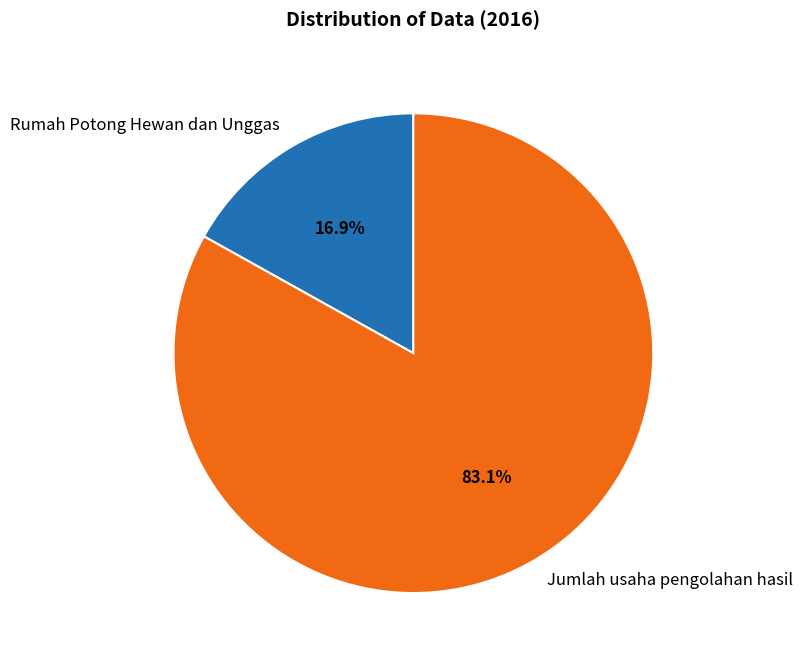

What is the total percentage of Rumah Potong Hewan dan Unggas and Jumlah usaha pengolahan hasil?

100.0%